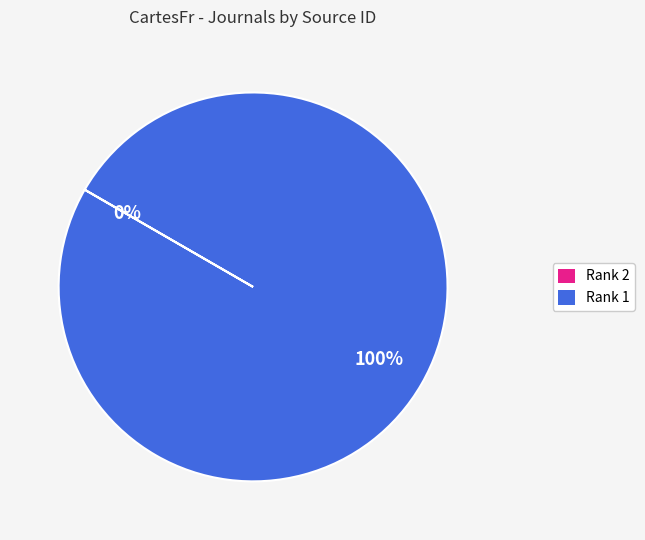

To the nearest percent, what is the average slice percentage?

50%